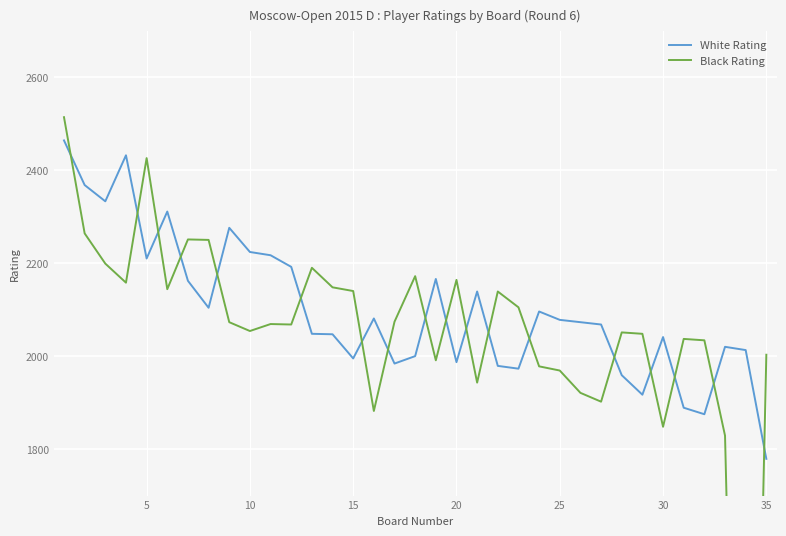

What is the highest value of the White Rating series?

2464